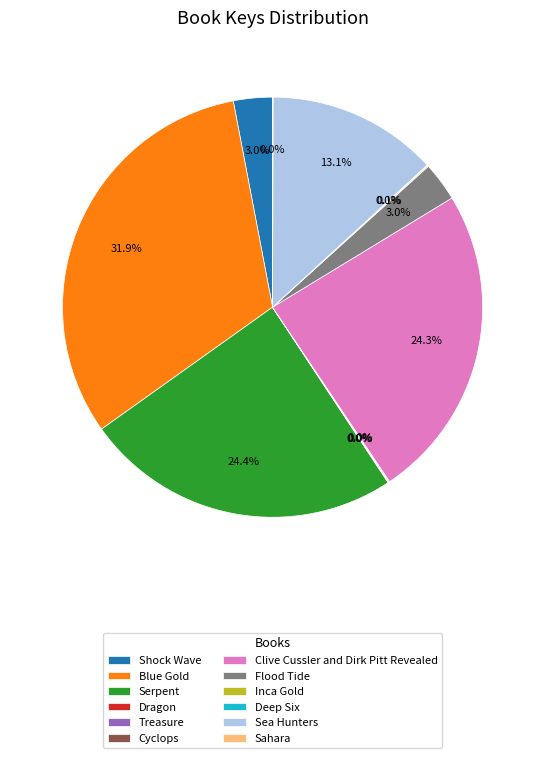

Does Sea Hunters represent more than half of the total?

No